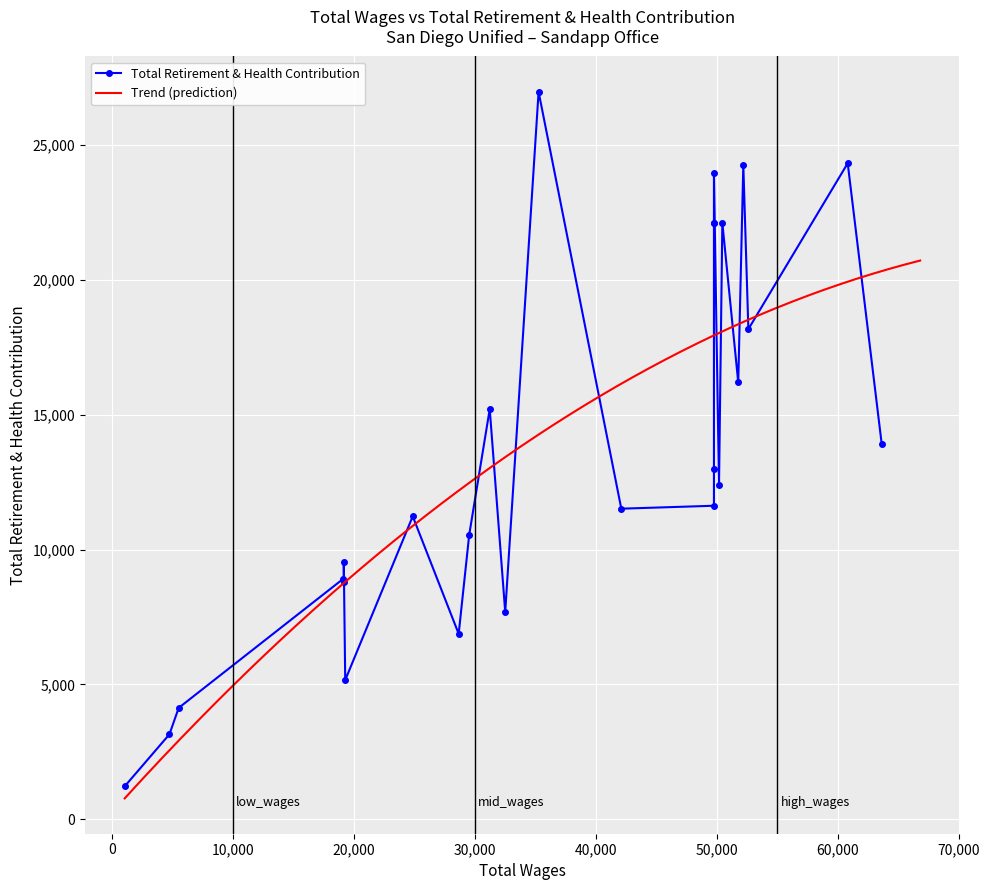

What is the change in value from 17 to 18?

+4358